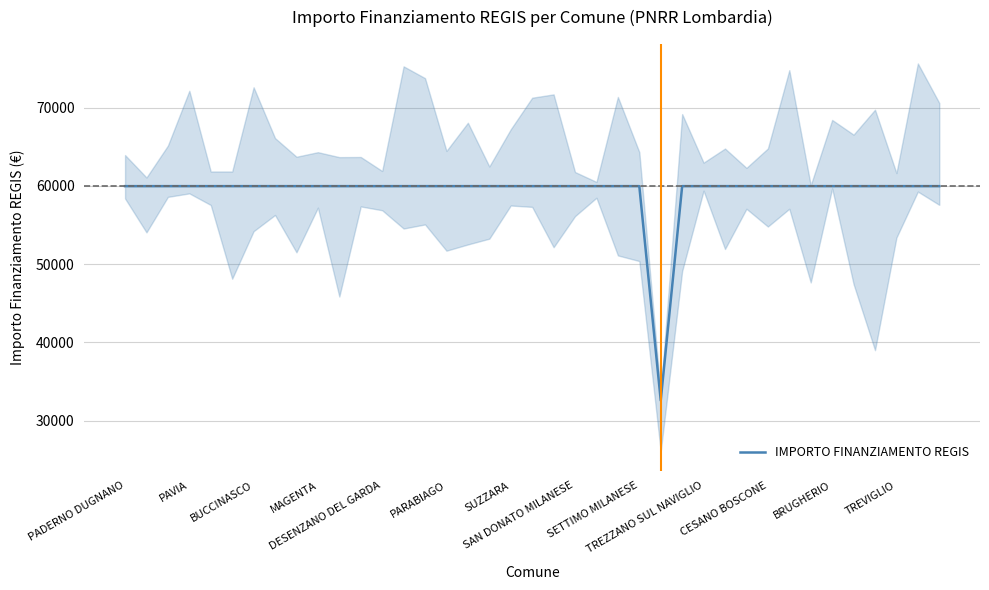

What is the minimum value for IMPORTO FINANZIAMENTO REGIS?

32589